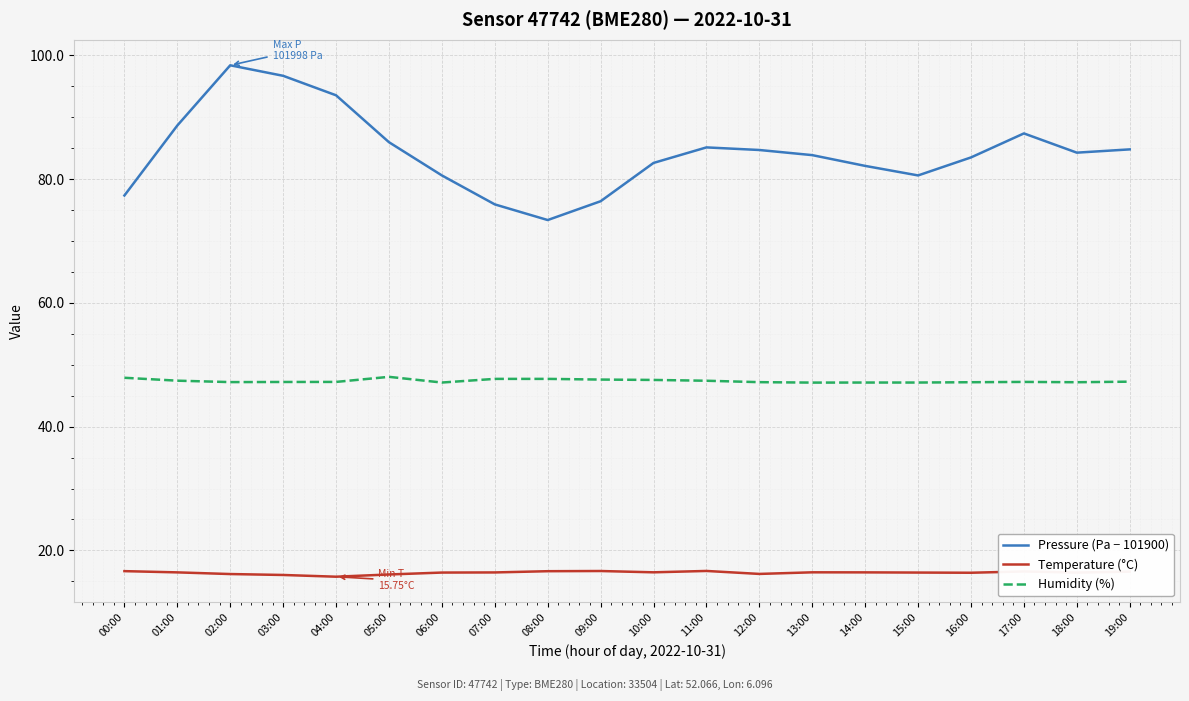

Is the value of Temperature (°C) at 14:00 greater than the value of Pressure (Pa − 101900) at 07:00?

No